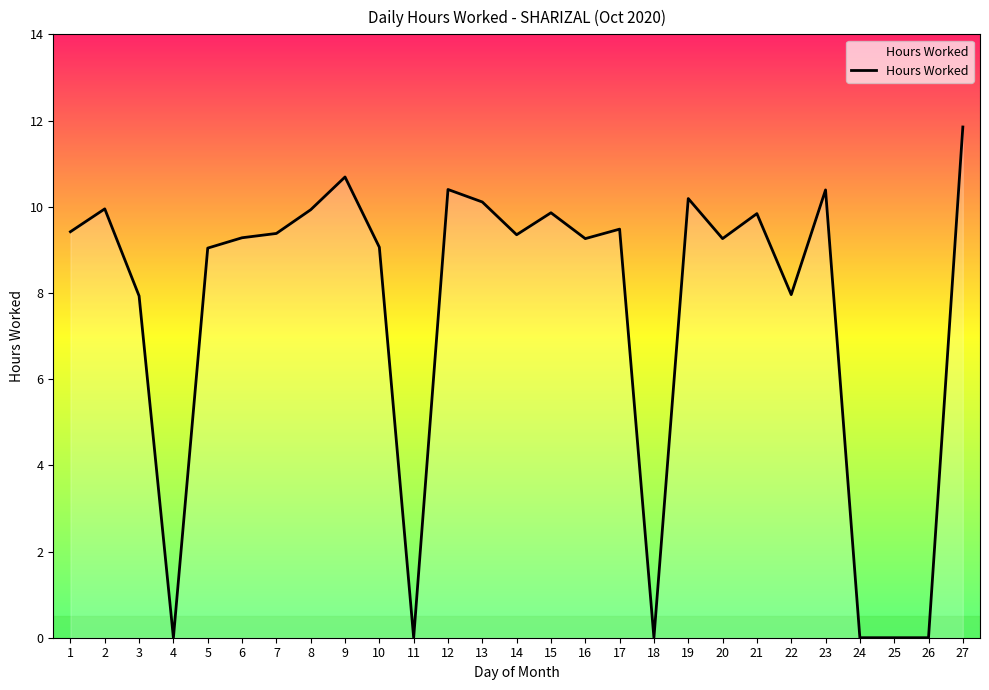

Which category has the highest value across all series?

27